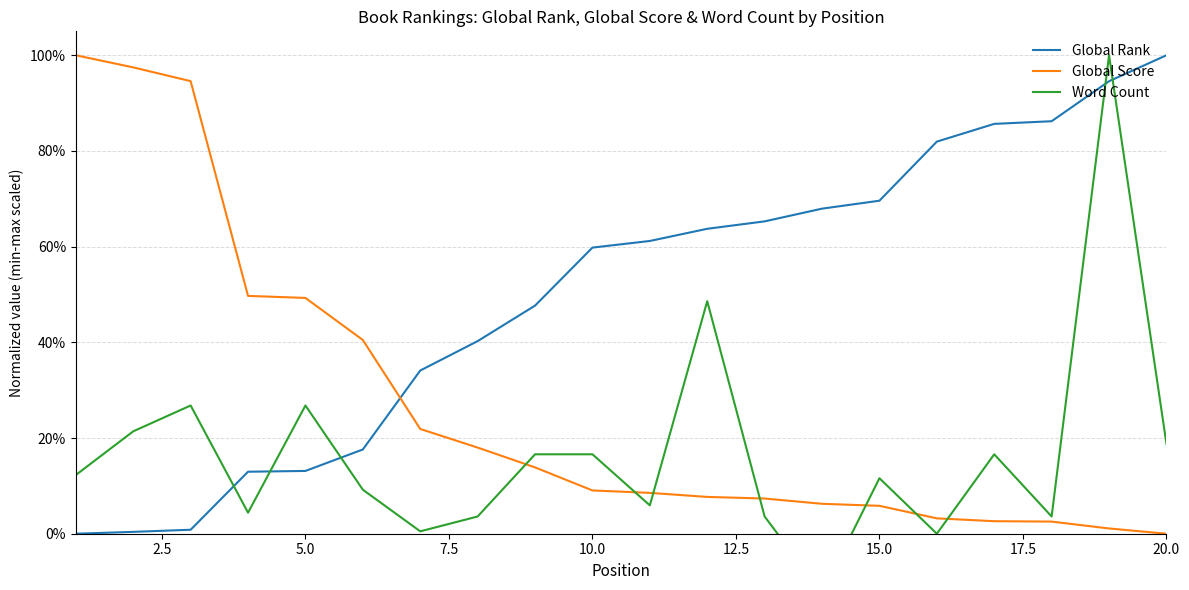

How many values in the Word Count series are below 0?

1